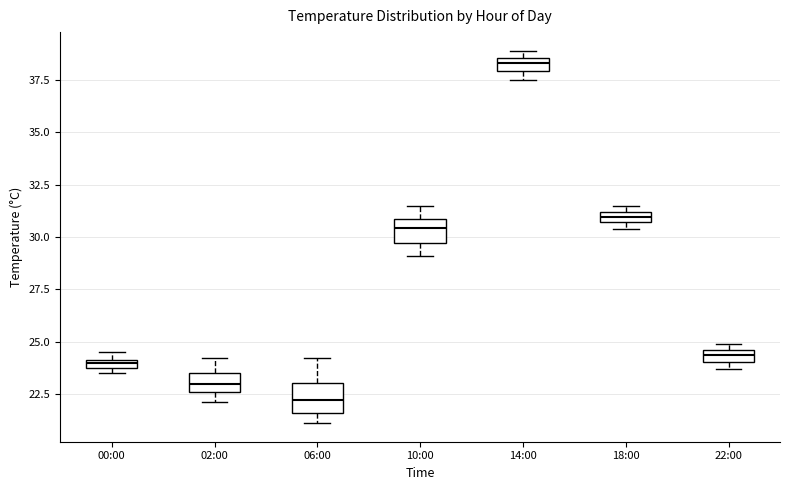

Which box has the lowest median line?

06:00